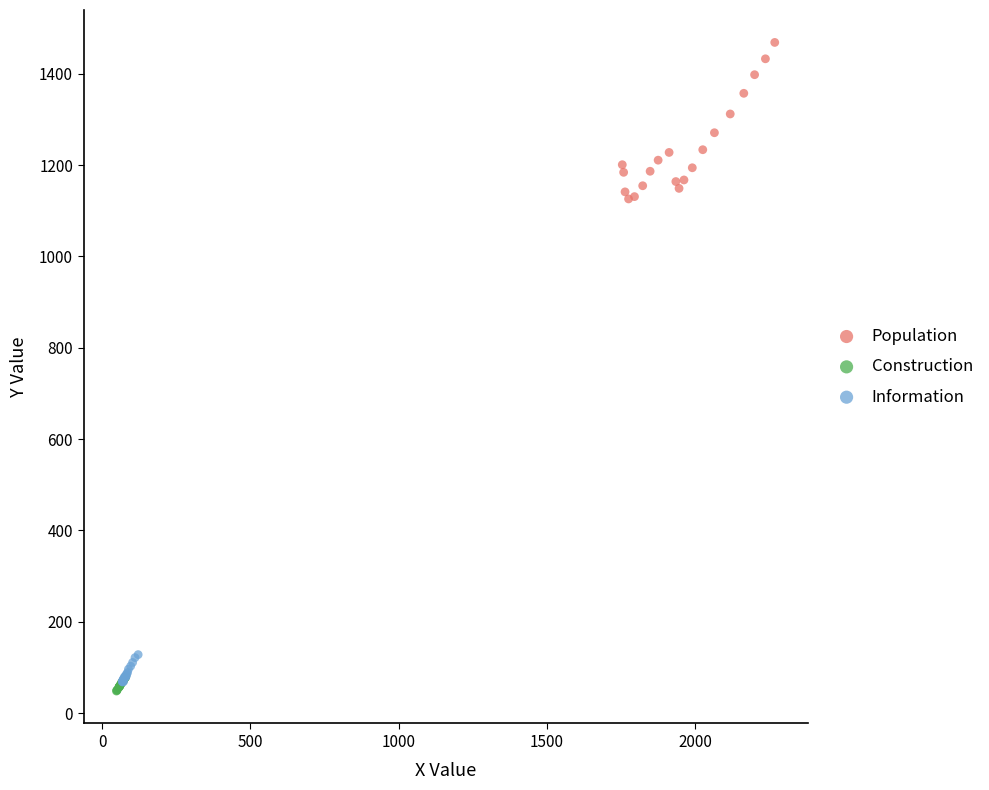

Which series contains the lowest Y value?

Construction